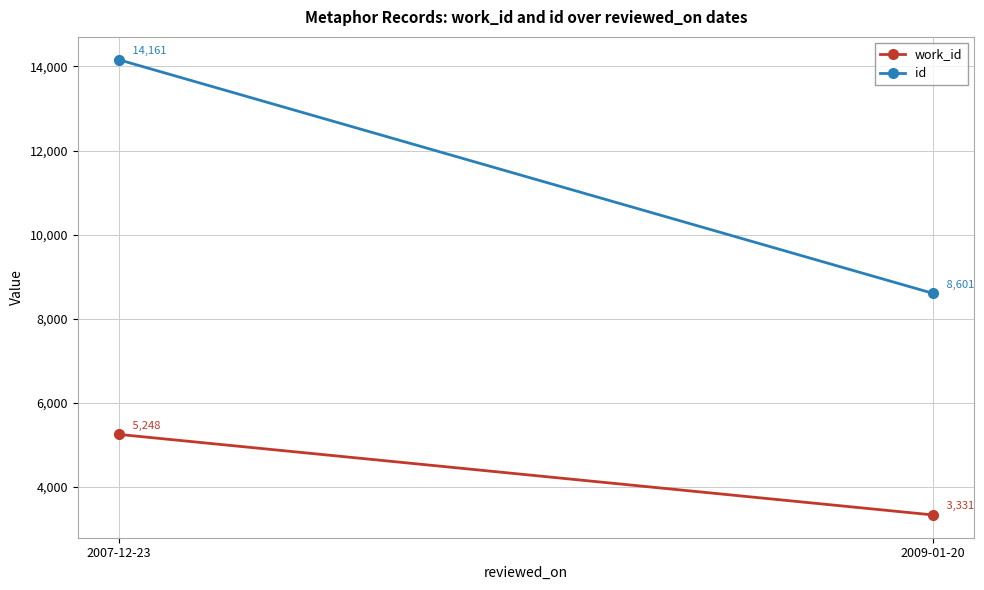

What is the sum of the id values at 2007-12-23 and 2009-01-20?

22762